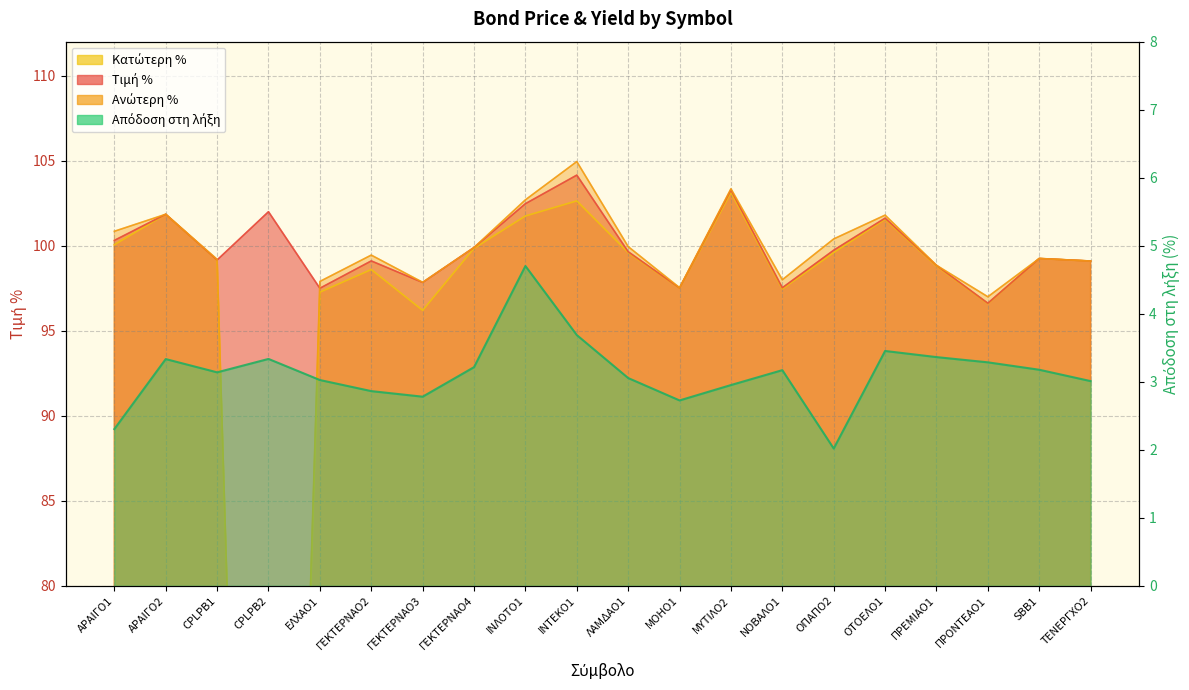

Which label corresponds to the smallest value in the chart?

CPLPB2